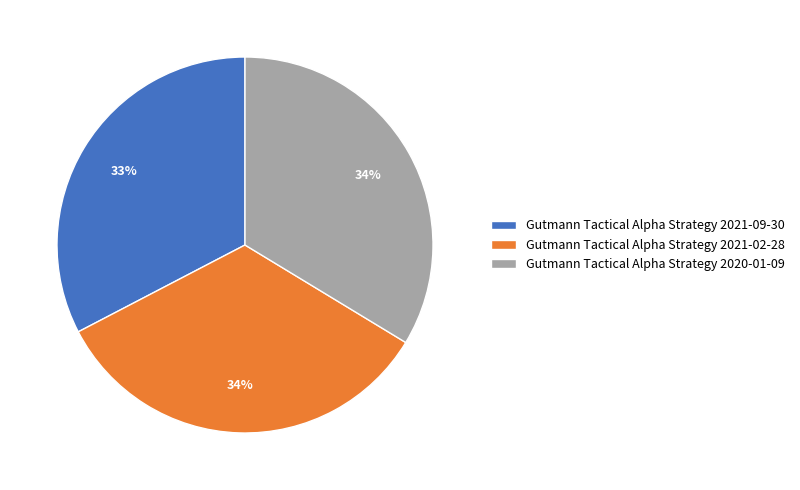

What percentage is the Gutmann Tactical Alpha Strategy 2020-01-09 slice, to the nearest percent?

34%